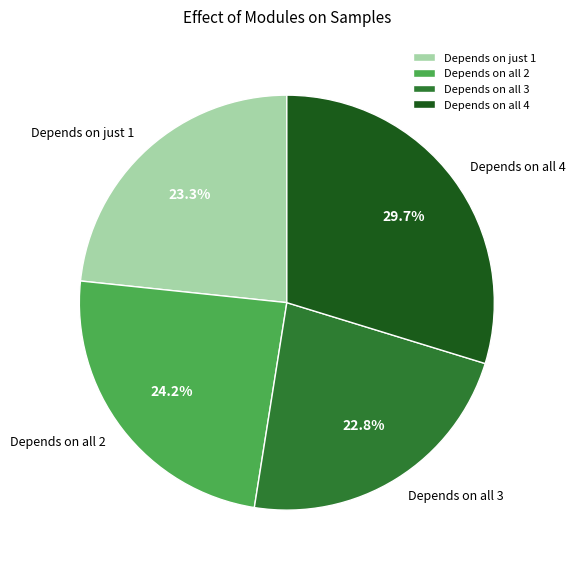

Which slice is the largest?

Depends on all 4